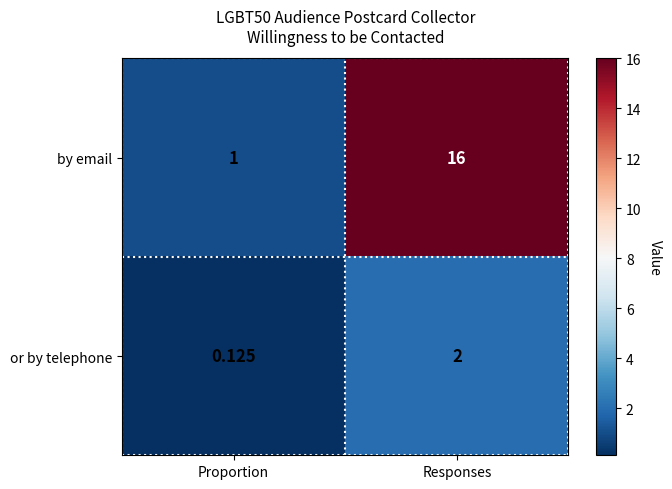

Which series has the largest total across all categories?

by email